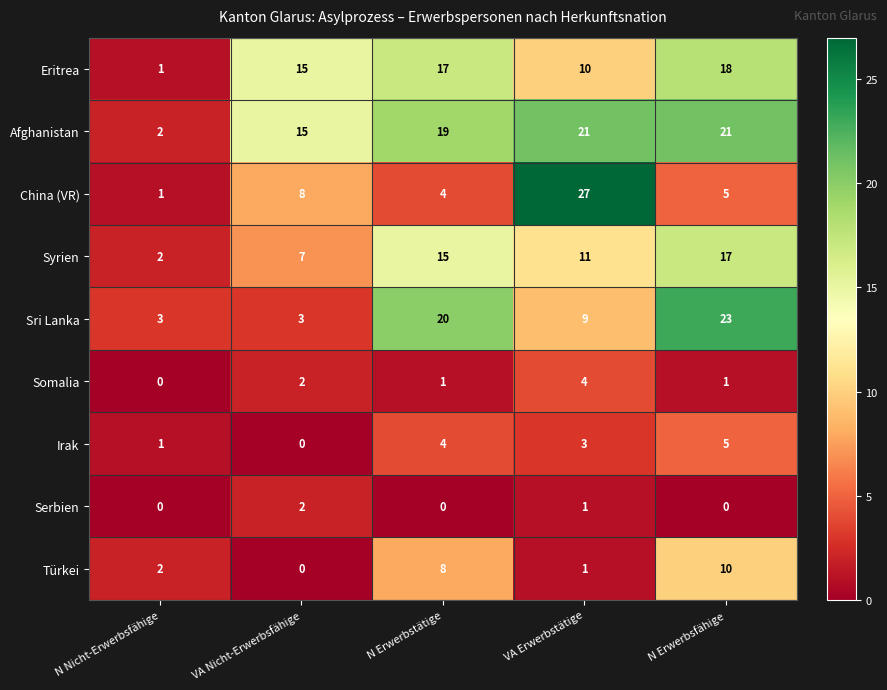

Where does the Sri Lanka series first go above 9?

N Erwerbstätige